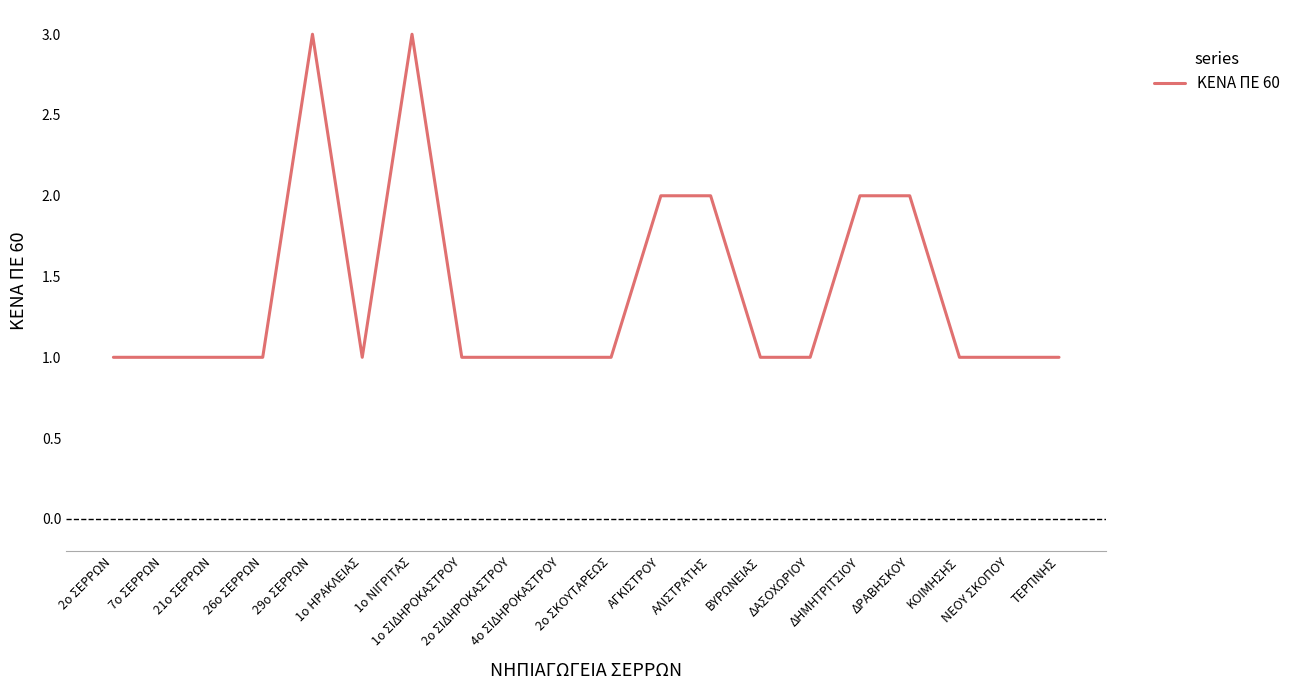

Is it true that the value at ΔΗΜΗΤΡΙΤΣΙΟΥ is 3?

False